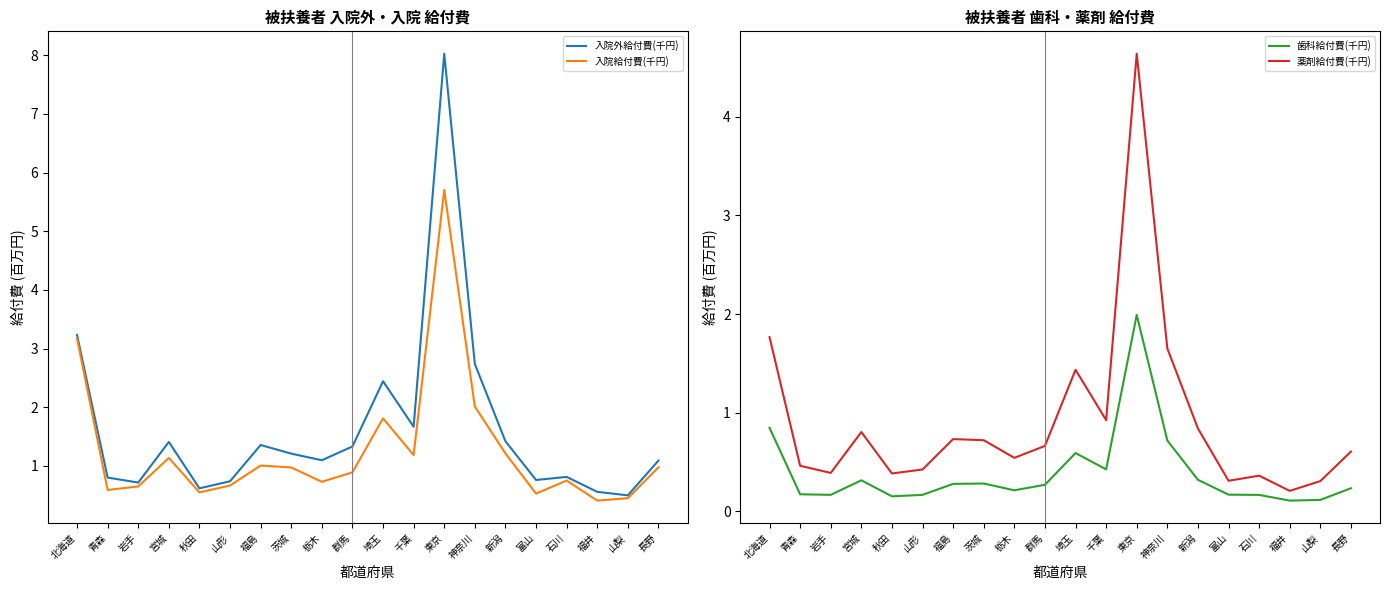

Reading left to right, transcribe all the data shown in this chart.

入院外給付費(千円): 北海道=3.2	青森=0.8	岩手=0.7	宮城=1.4	秋田=0.6	山形=0.7	福島=1.4	茨城=1.2	栃木=1.1	群馬=1.3	埼玉=2.4	千葉=1.7	東京=8.0	神奈川=2.7	新潟=1.4	富山=0.8	石川=0.8	福井=0.6	山梨=0.5	長野=1.1
入院給付費(千円): 北海道=3.2	青森=0.6	岩手=0.7	宮城=1.1	秋田=0.6	山形=0.7	福島=1.0	茨城=1.0	栃木=0.7	群馬=0.9	埼玉=1.8	千葉=1.2	東京=5.7	神奈川=2.0	新潟=1.2	富山=0.5	石川=0.8	福井=0.4	山梨=0.5	長野=1.0
歯科給付費(千円): 北海道=0.8	青森=0.2	岩手=0.2	宮城=0.3	秋田=0.1	山形=0.2	福島=0.3	茨城=0.3	栃木=0.2	群馬=0.3	埼玉=0.6	千葉=0.4	東京=2.0	神奈川=0.7	新潟=0.3	富山=0.2	石川=0.2	福井=0.1	山梨=0.1	長野=0.2
薬剤給付費(千円): 北海道=1.8	青森=0.5	岩手=0.4	宮城=0.8	秋田=0.4	山形=0.4	福島=0.7	茨城=0.7	栃木=0.5	群馬=0.7	埼玉=1.4	千葉=0.9	東京=4.6	神奈川=1.7	新潟=0.8	富山=0.3	石川=0.4	福井=0.2	山梨=0.3	長野=0.6